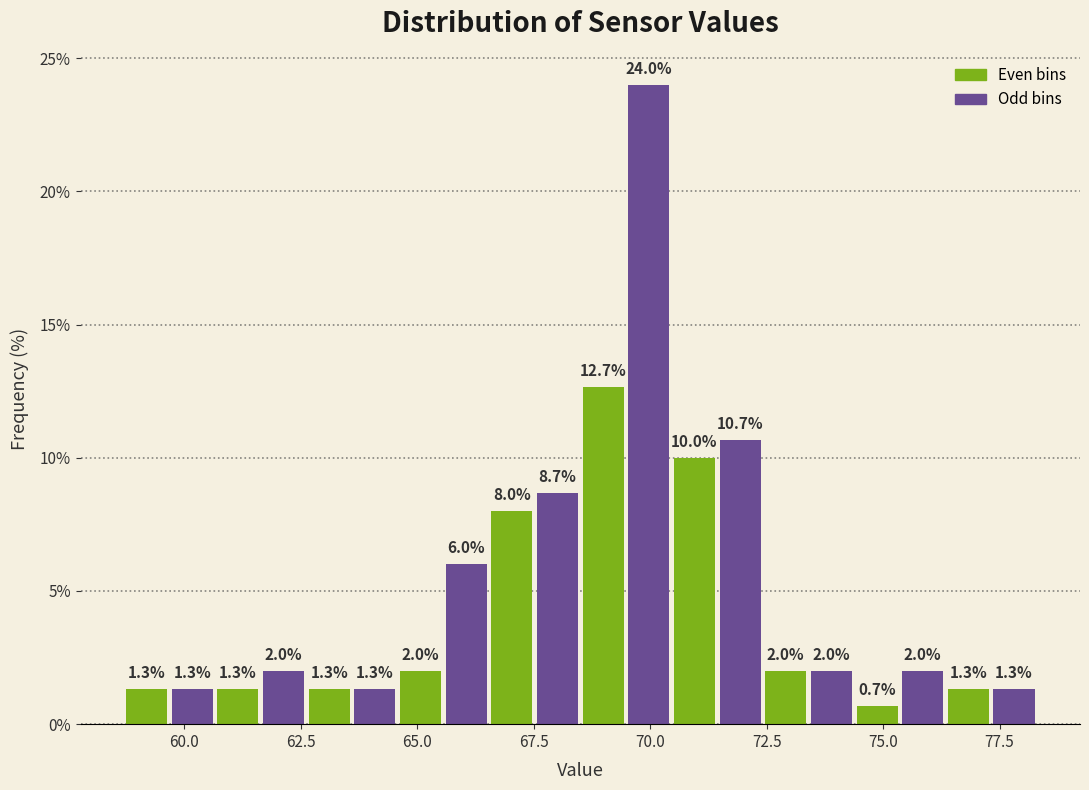

Read against the x-axis, roughly where is the centre of the tallest bar?

70.0